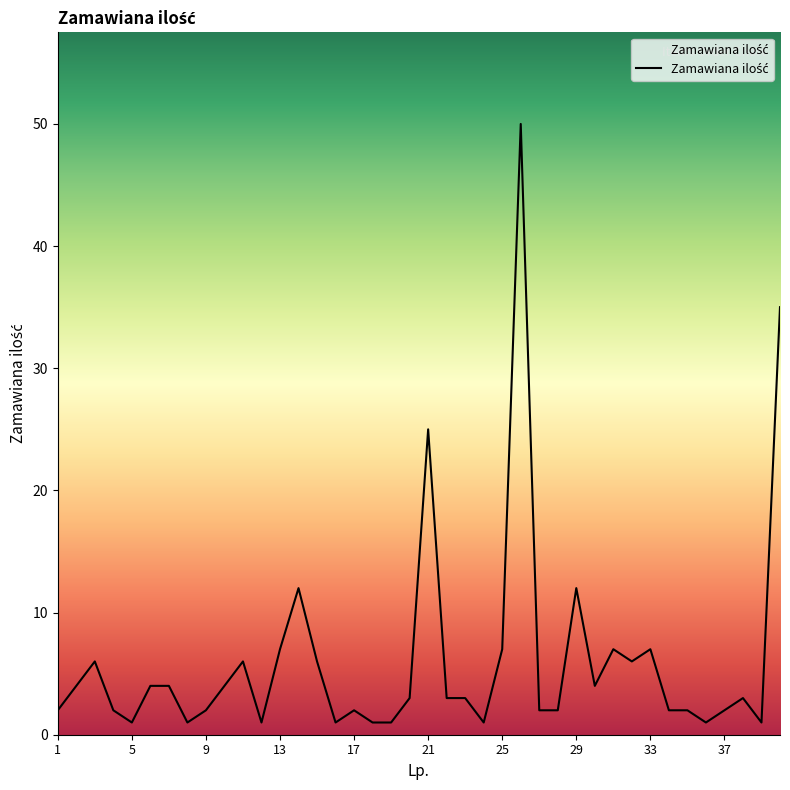

True or false: the data has more than 1 interior local peaks.

True